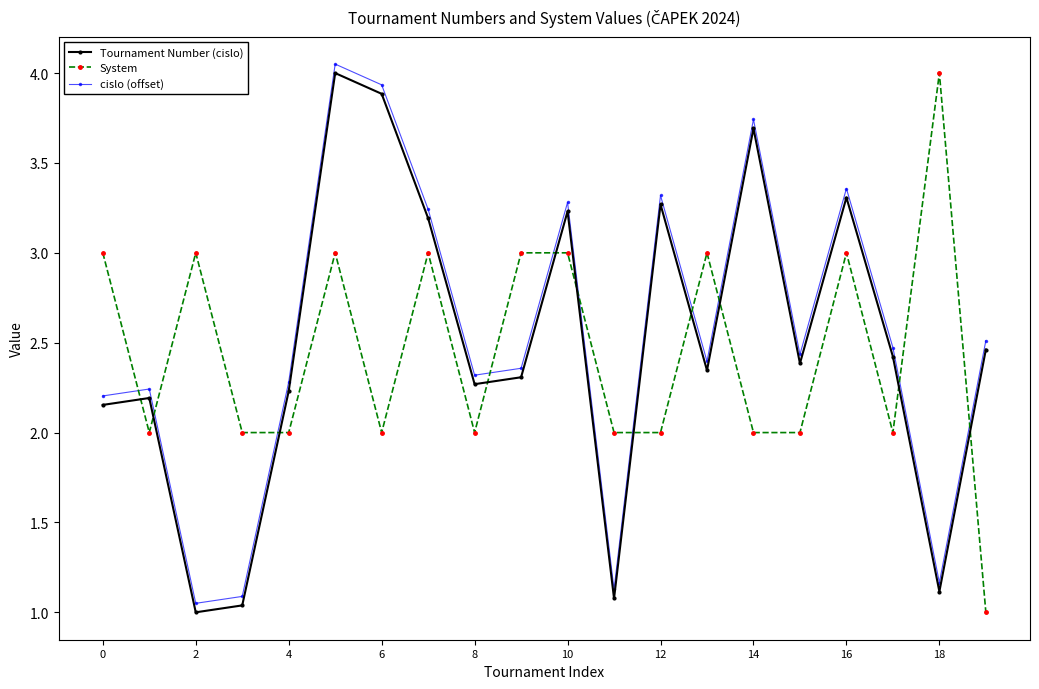

What is the sum of all System values?

49.0